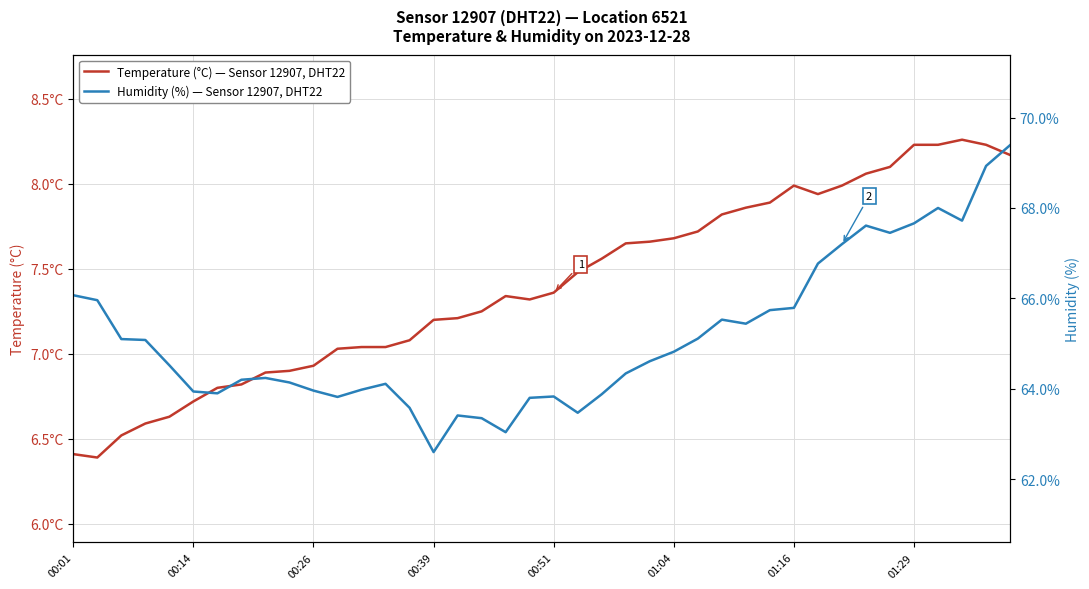

Which series changed the most between 18 and 31?

Humidity (%) — Sensor 12907, DHT22